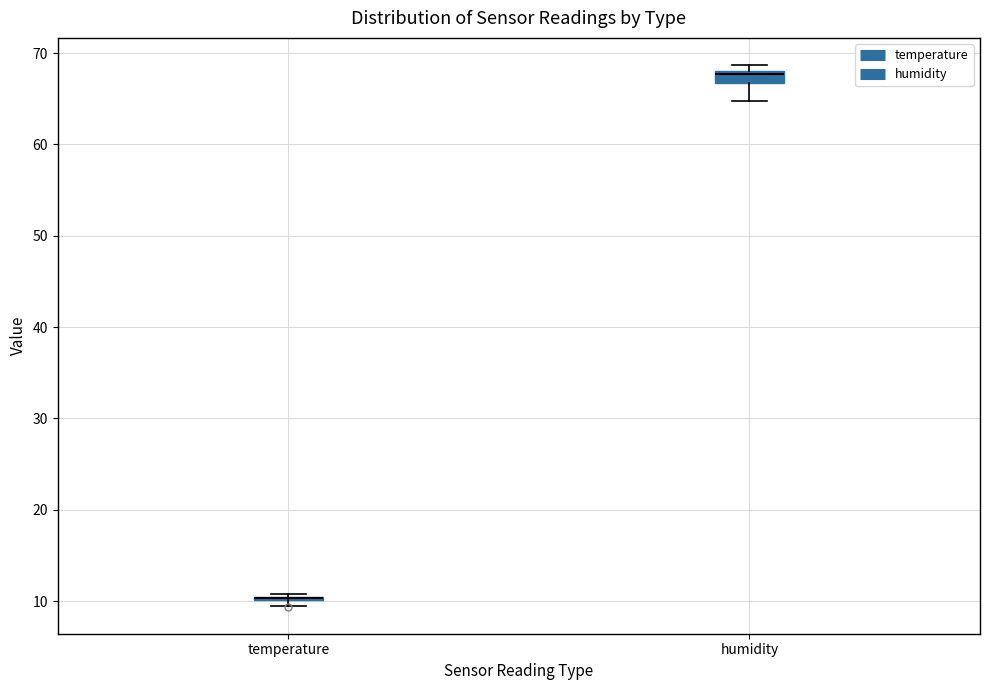

Where is the lower edge of the box for humidity on the y-axis? The values are not printed on the chart, so give them approximately, as read against the axis.

67